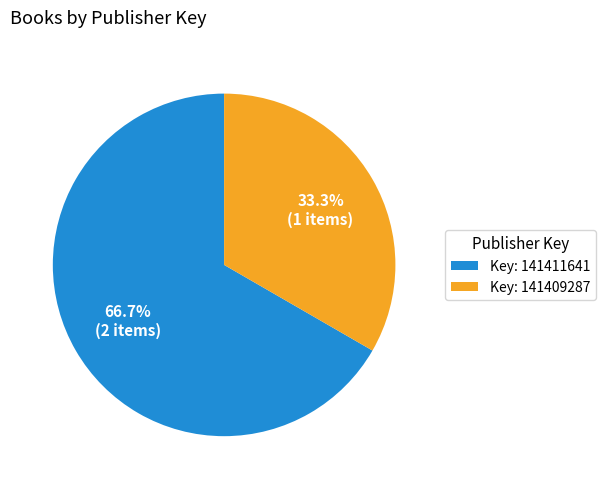

Which category has the smallest portion of the pie?

Key: 141409287